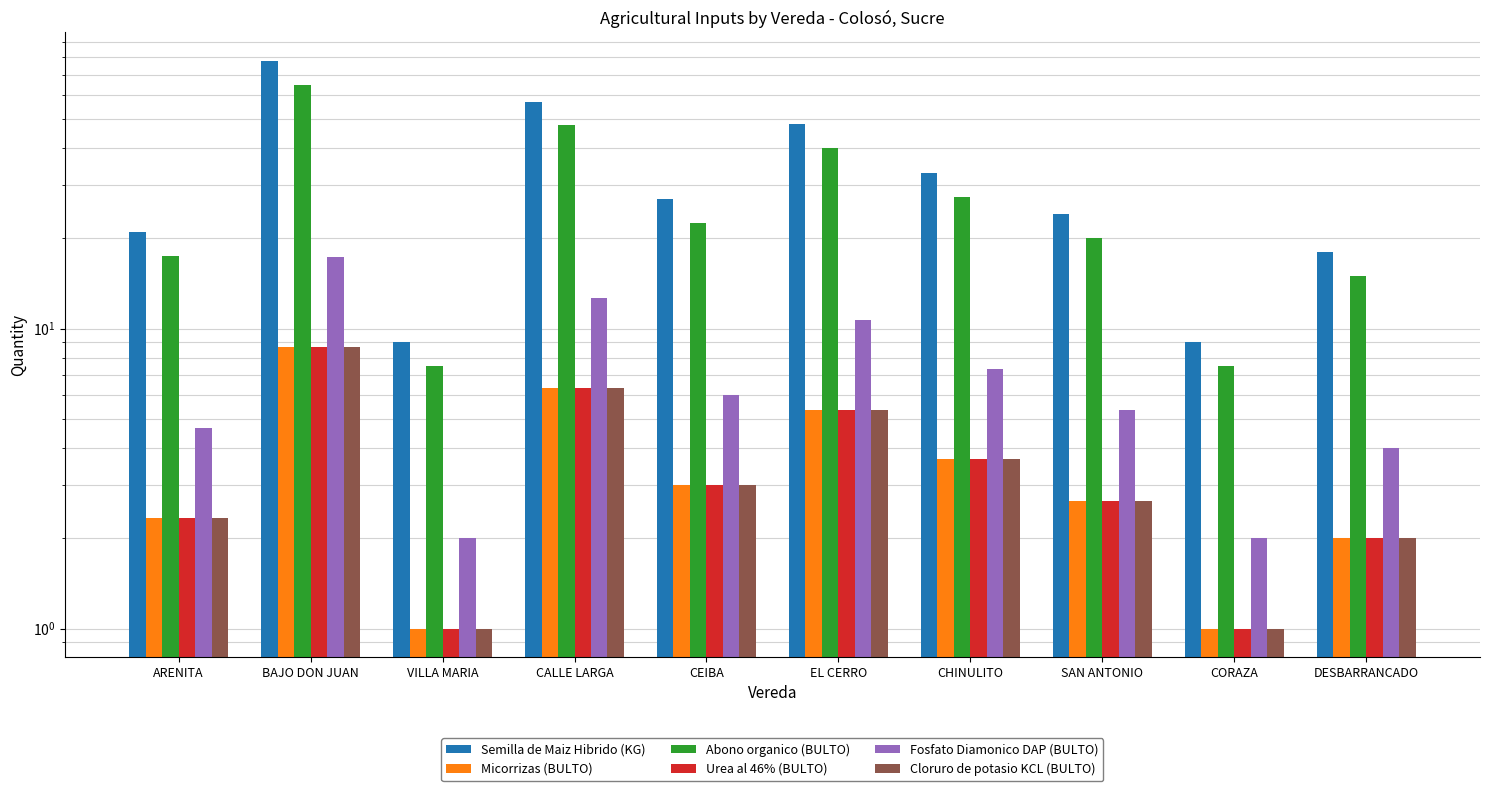

What are all the series names shown in the legend?

Semilla de Maiz Hibrido (KG), Micorrizas (BULTO), Abono organico (BULTO), Urea al 46% (BULTO), Fosfato Diamonico DAP (BULTO), Cloruro de potasio KCL (BULTO)